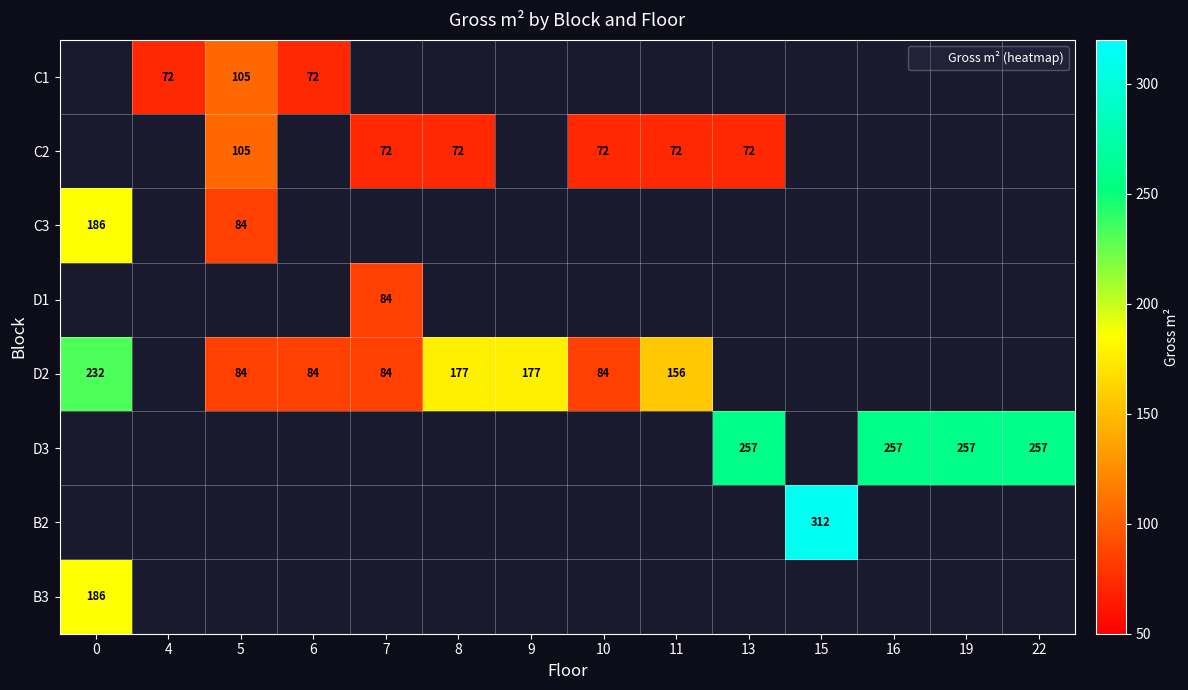

True or false: C3 has a value of 37 at 5.

False